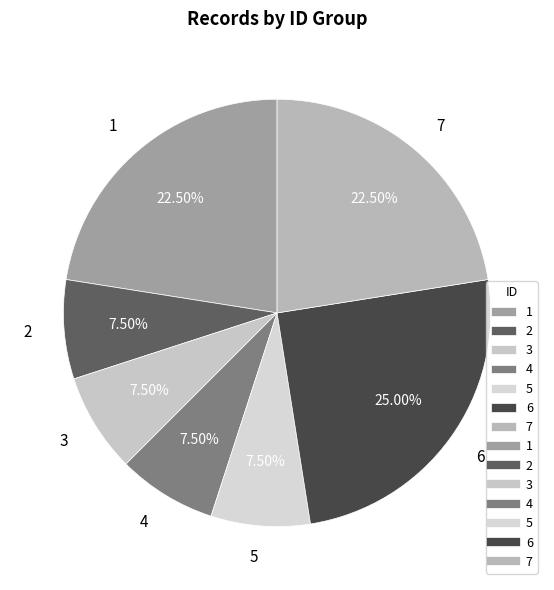

Does 2 represent more than half of the total?

No